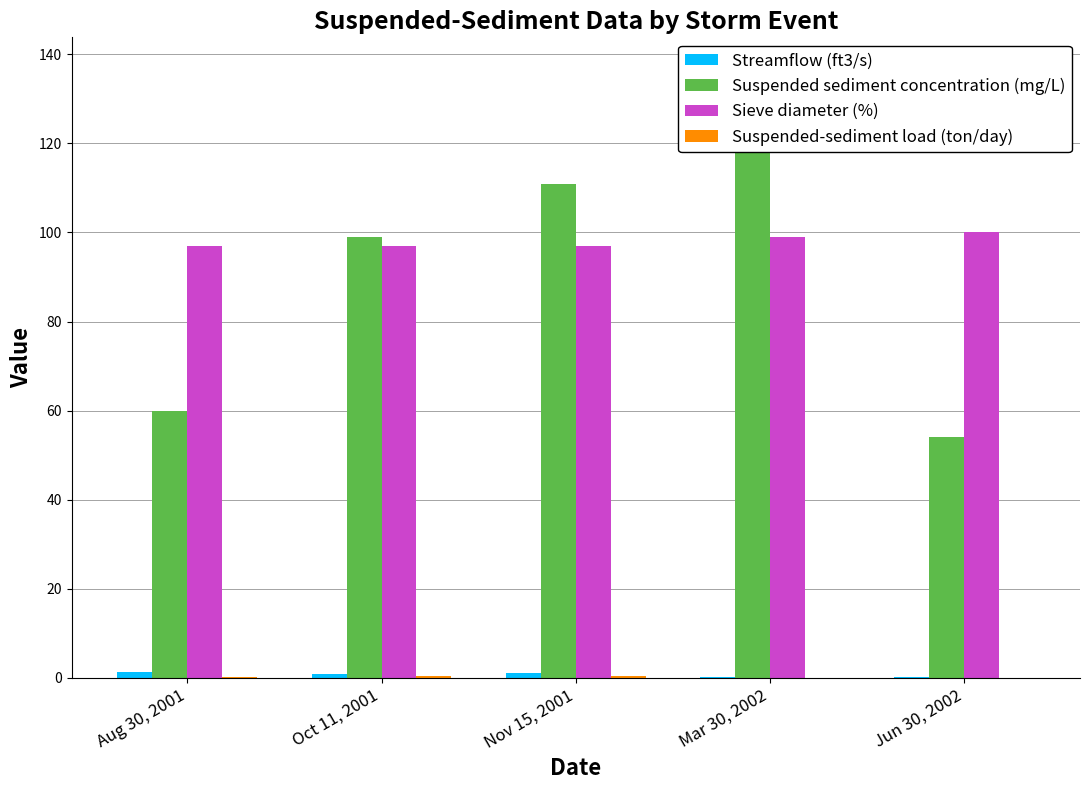

Reading left to right, what are all the values shown in this chart?

Streamflow (ft3/s): Aug 30, 2001=1.3	Oct 11, 2001=0.9	Nov 15, 2001=1.1	Mar 30, 2002=0.0	Jun 30, 2002=0.1
Suspended sediment concentration (mg/L): Aug 30, 2001=60.0	Oct 11, 2001=99.0	Nov 15, 2001=111.0	Mar 30, 2002=137.0	Jun 30, 2002=54.0
Sieve diameter (%): Aug 30, 2001=97.0	Oct 11, 2001=97.0	Nov 15, 2001=97.0	Mar 30, 2002=99.0	Jun 30, 2002=100.0
Suspended-sediment load (ton/day): Aug 30, 2001=0.2	Oct 11, 2001=0.2	Nov 15, 2001=0.3	Mar 30, 2002=0.0	Jun 30, 2002=0.0